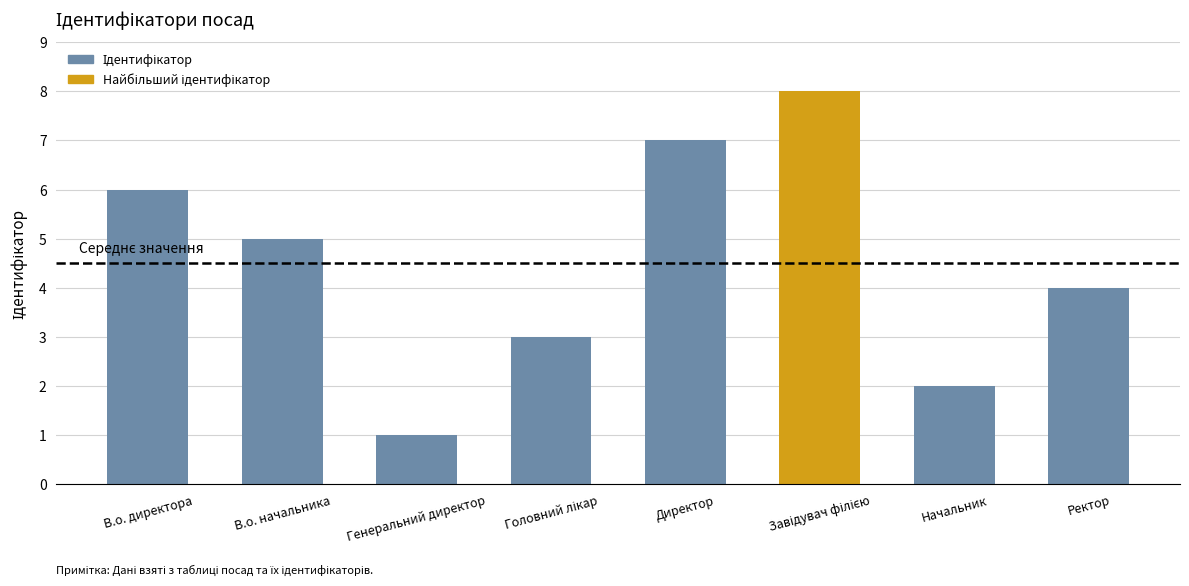

What is the label of the 6th bar from the right?

Генеральний директор